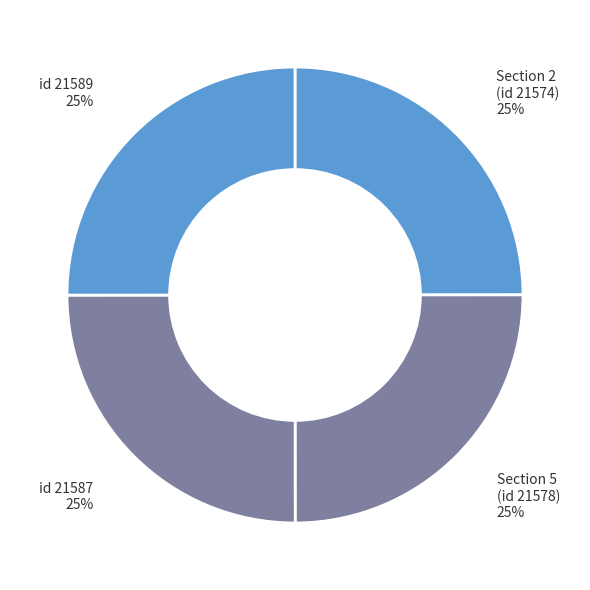

True or false: id 21589 accounts for 35% of the total.

False